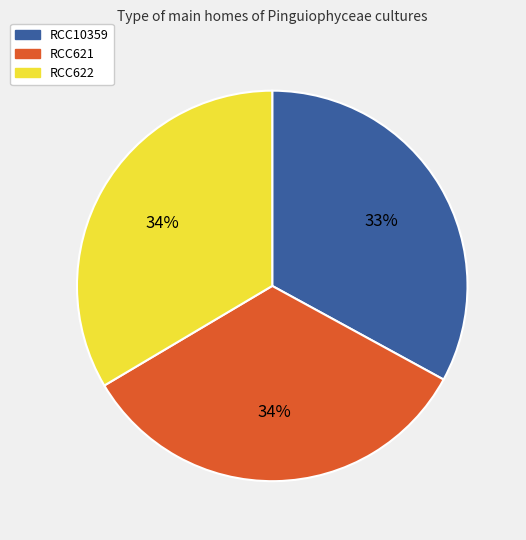

How many segments does this pie chart have?

3